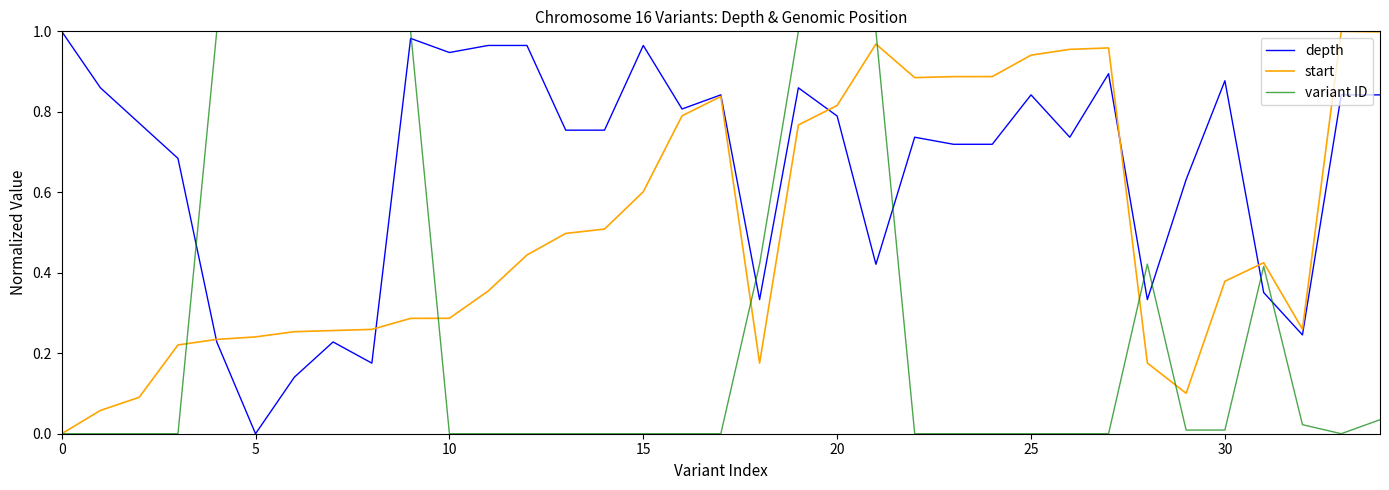

What are all the series names shown in the legend?

depth, start, variant ID